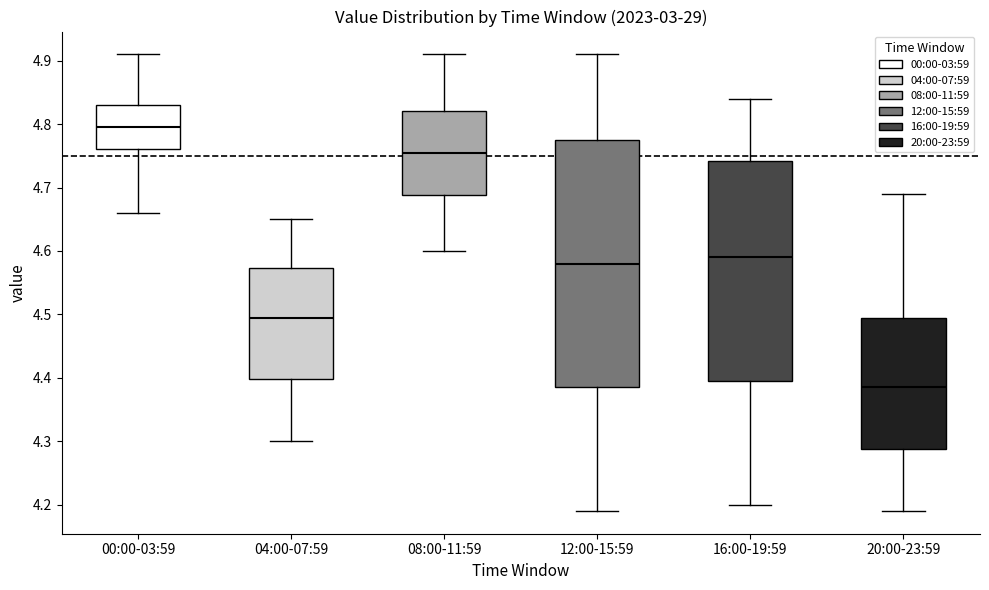

Where does the lower whisker of the box for 16:00-19:59 end on the y-axis? The values are not printed on the chart, so give them approximately, as read against the axis.

4.20